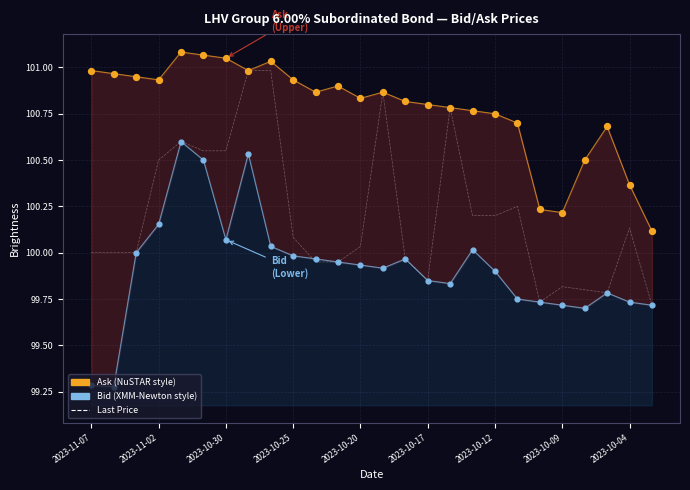

Which series has the largest total across all categories?

Ask (Bid/Ask spread)